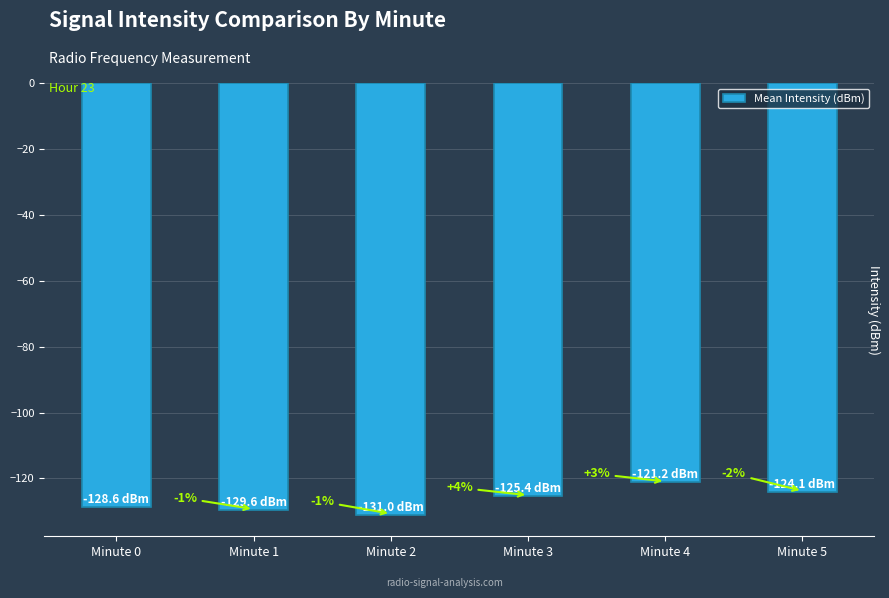

What is the difference between the values at Minute 2 and Minute 3?

5.6